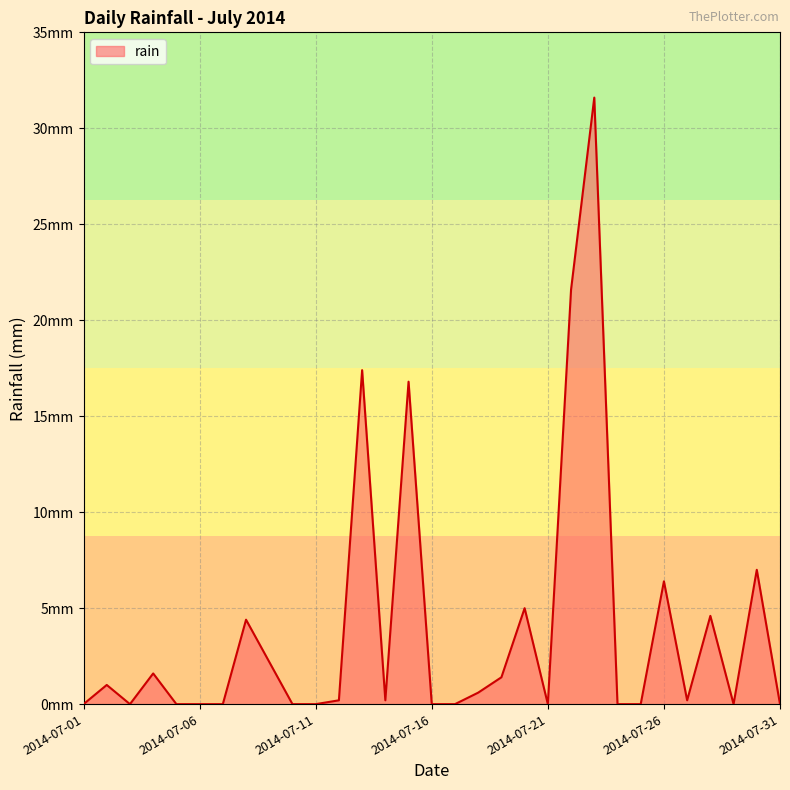

Rank the categories by value from highest to lowest.

2014-07-23, 2014-07-22, 2014-07-13, 2014-07-15, 2014-07-30, 2014-07-26, 2014-07-20, 2014-07-28, 2014-07-08, 2014-07-09, 2014-07-04, 2014-07-19, 2014-07-02, 2014-07-18, 2014-07-12, 2014-07-14, 2014-07-27, 2014-07-01, 2014-07-03, 2014-07-05, 2014-07-06, 2014-07-07, 2014-07-10, 2014-07-11, 2014-07-16, 2014-07-17, 2014-07-21, 2014-07-24, 2014-07-25, 2014-07-29, 2014-07-31